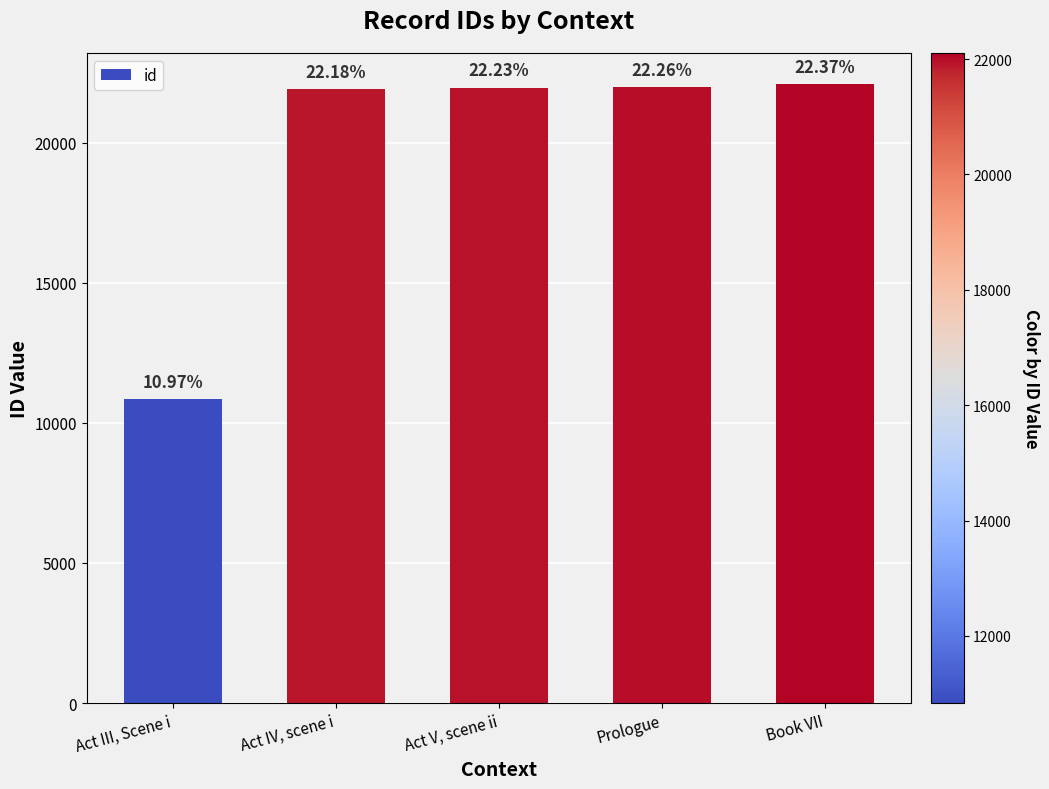

How many bars are there in total?

5